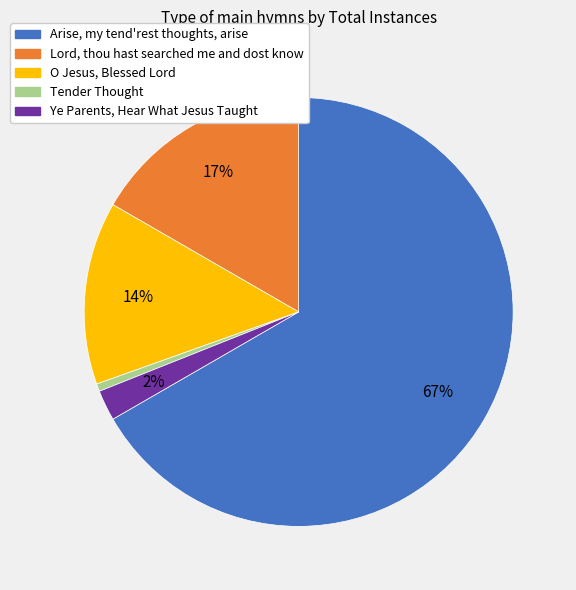

True or false: Ye Parents, Hear What Jesus Taught accounts for 11% of the total.

False